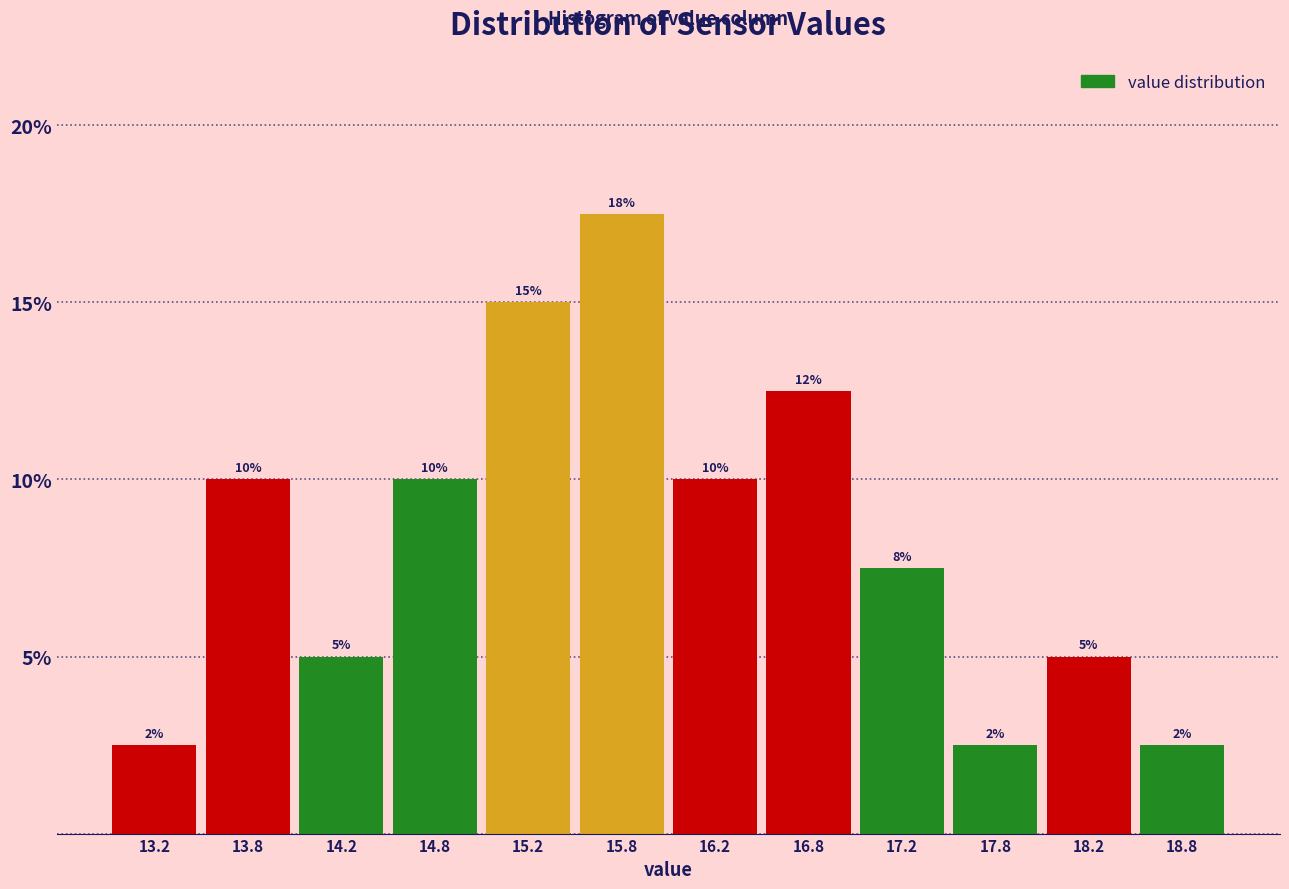

Which range on the x-axis has the tallest bar?

15.5 to 16.0